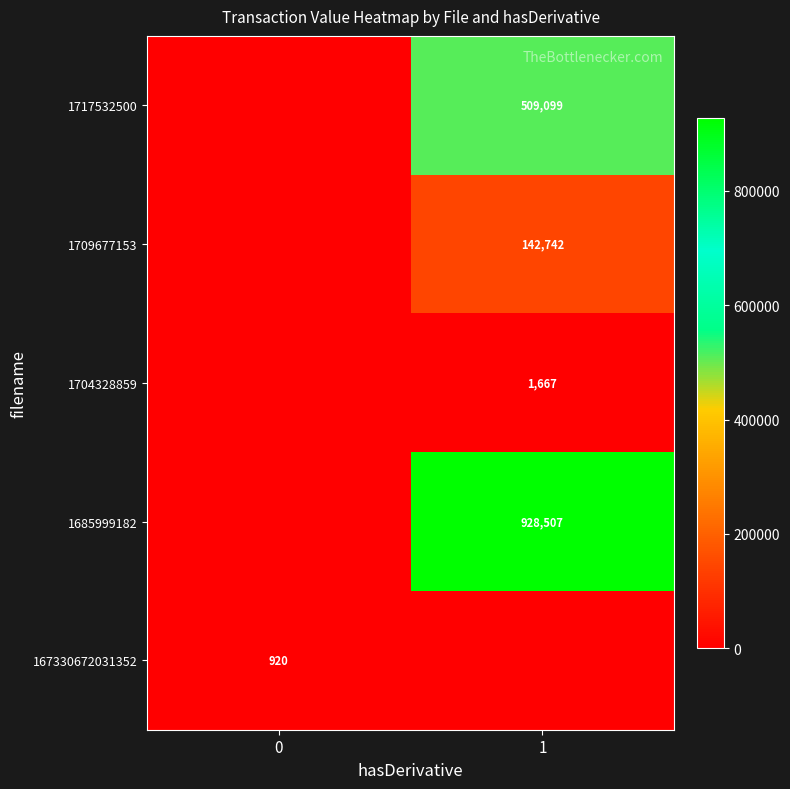

True or false: 167330672031352 has a value of 1483 at 0.

False